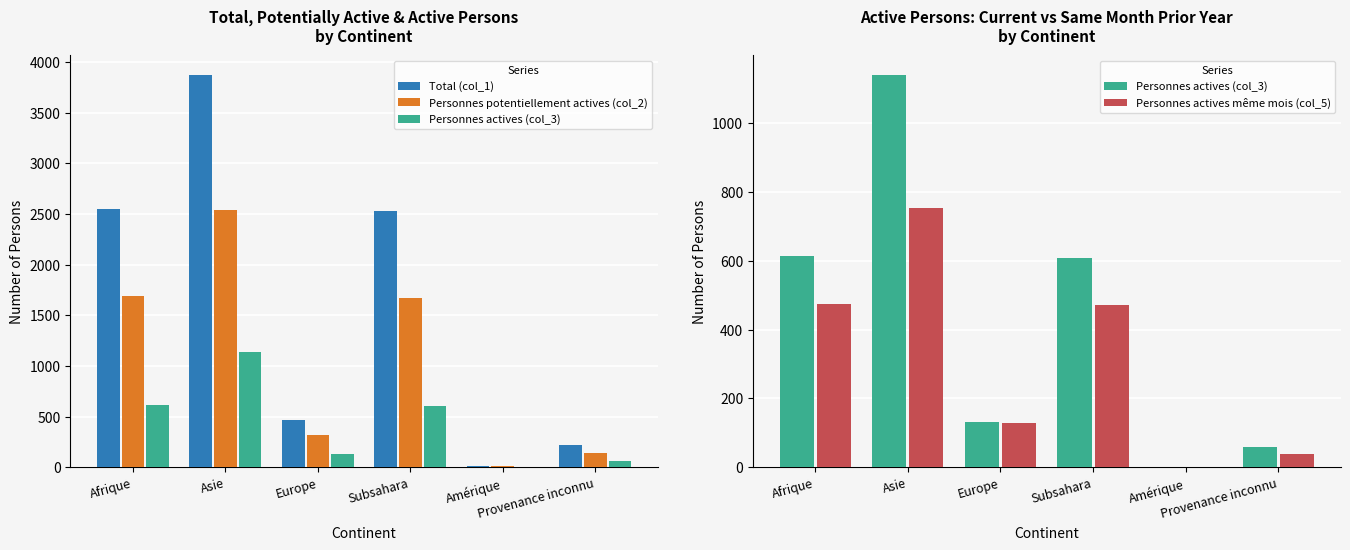

Which series has the largest range (max minus min)?

Total (col_1)